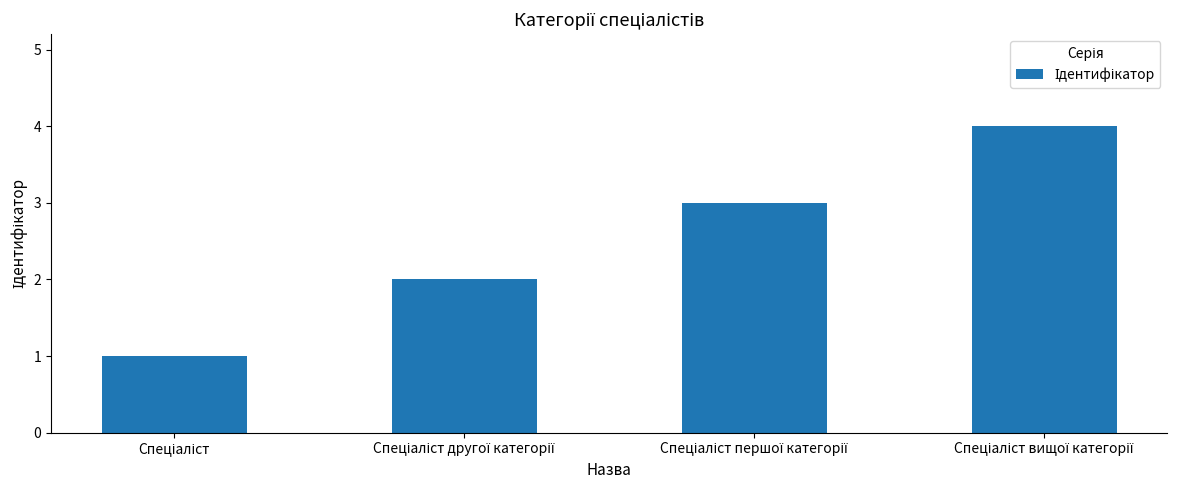

What is the smallest value displayed?

1